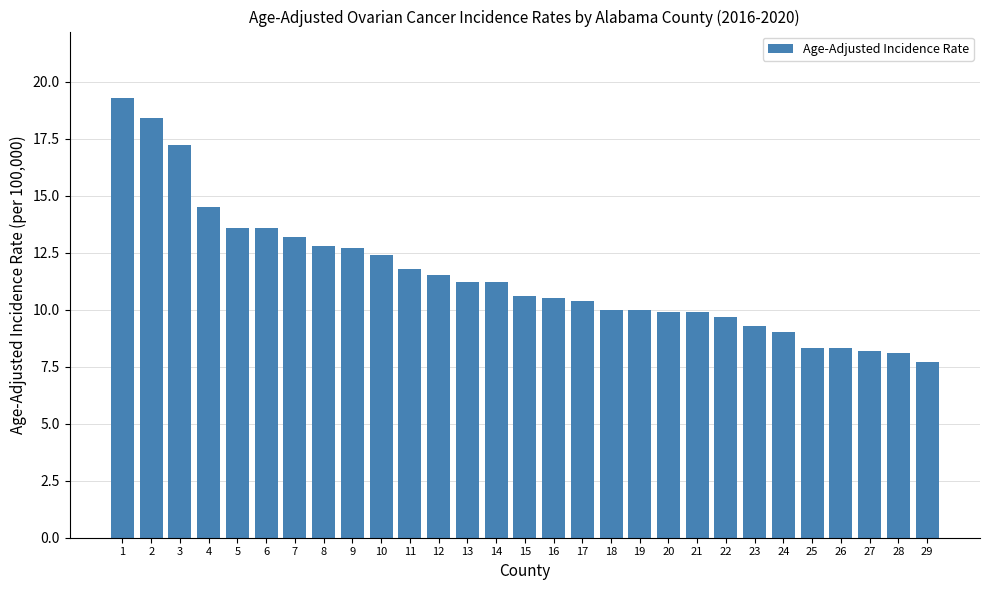

What is the value of the 24th bar from the left?

9.0